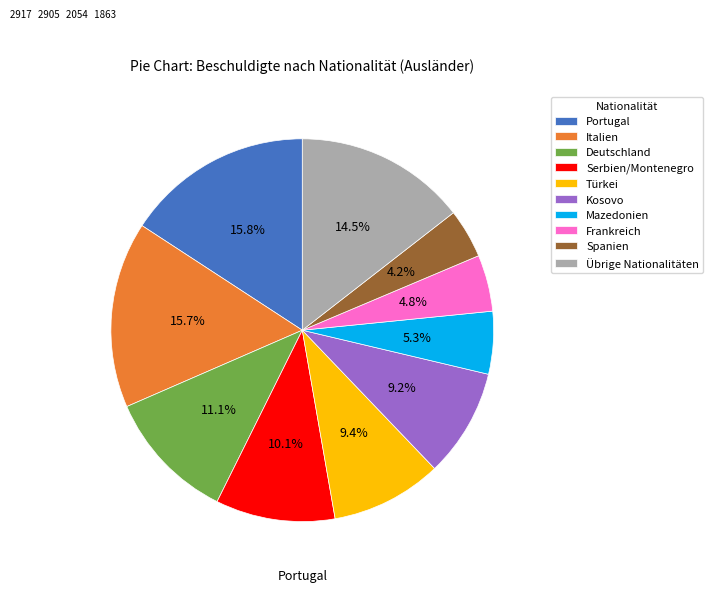

Which category has the smallest portion of the pie?

Spanien